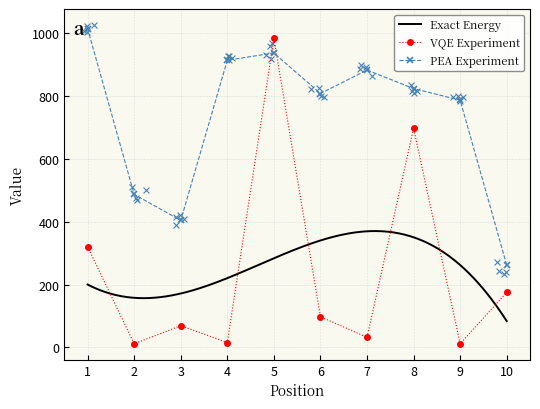

What is the total value across all series at 6?

905.9